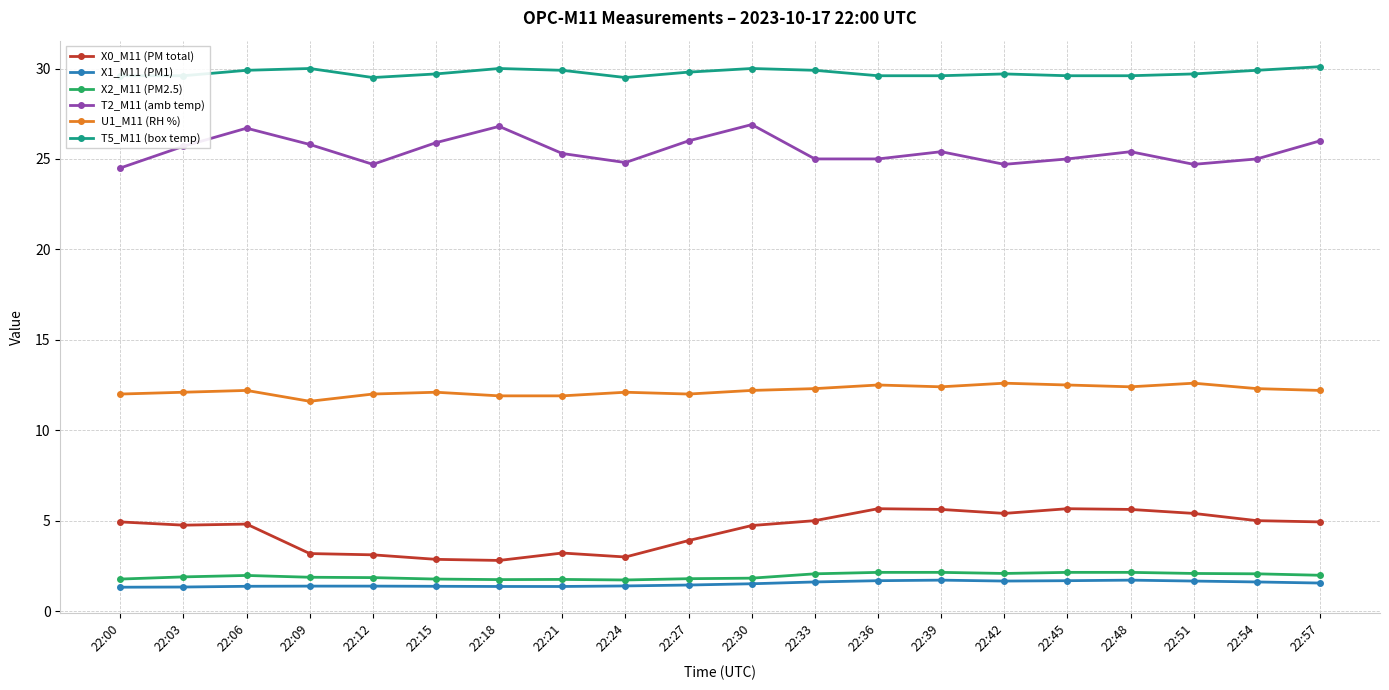

At how many categories does at least one series exceed 3?

20